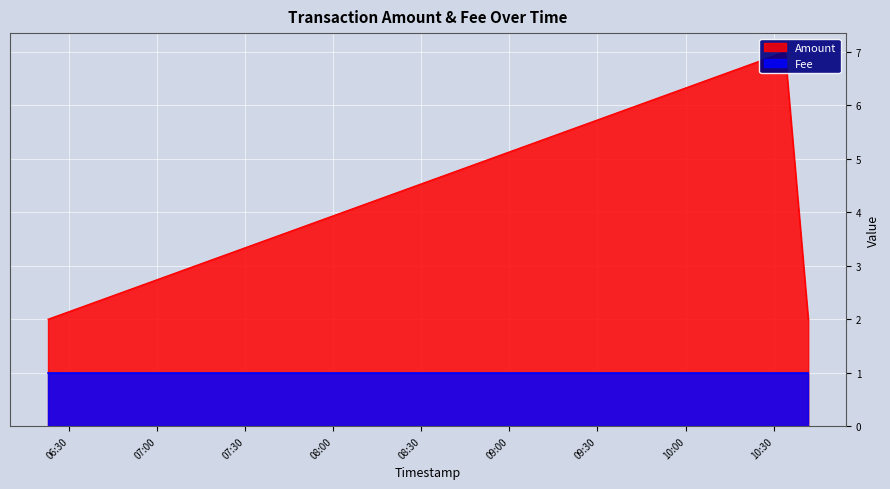

List the labels in order of value, largest first.

2017-12-10 10:33:55, 2017-12-10 10:41:49, 2017-12-10 06:22:44